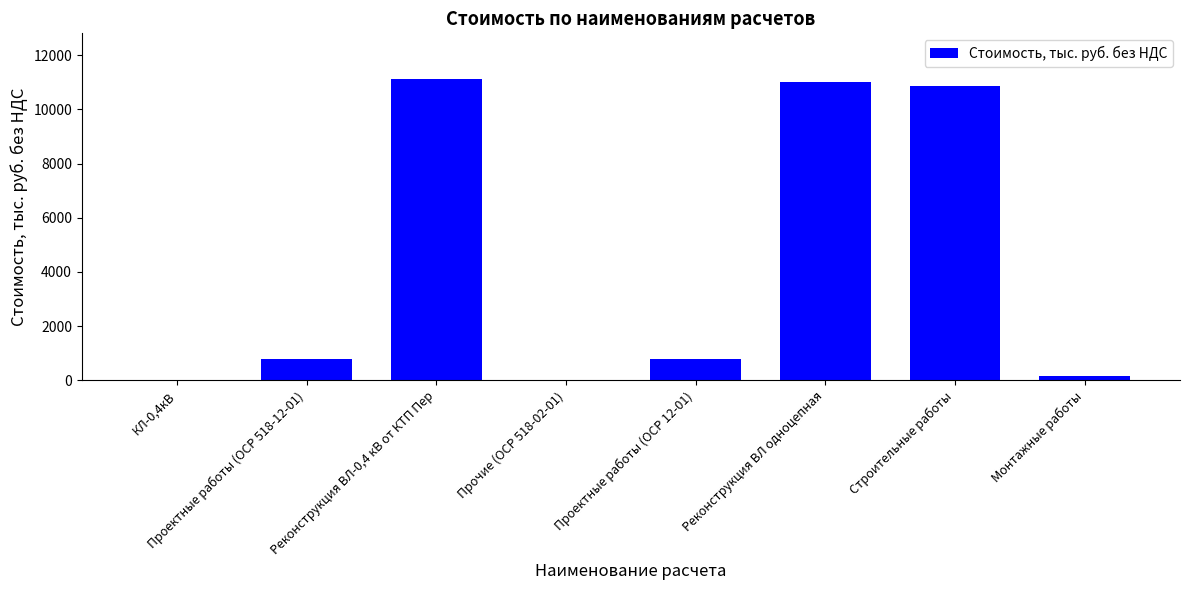

Approximately how many times larger is the value at Строительные работы compared to Проектные работы (ОСР 12-01)?

14.0